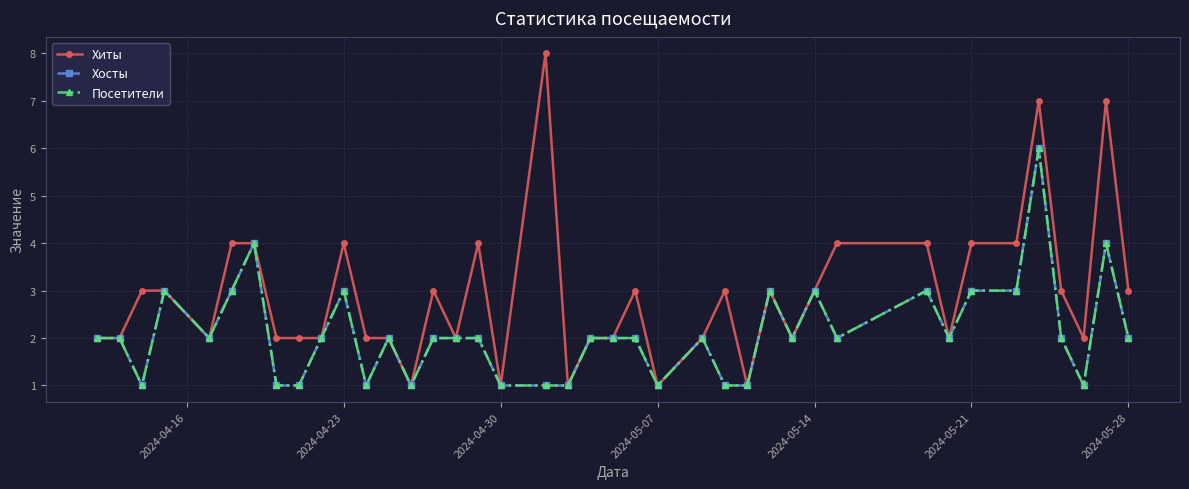

True or false: Посетители and Хосты cross at least once.

False